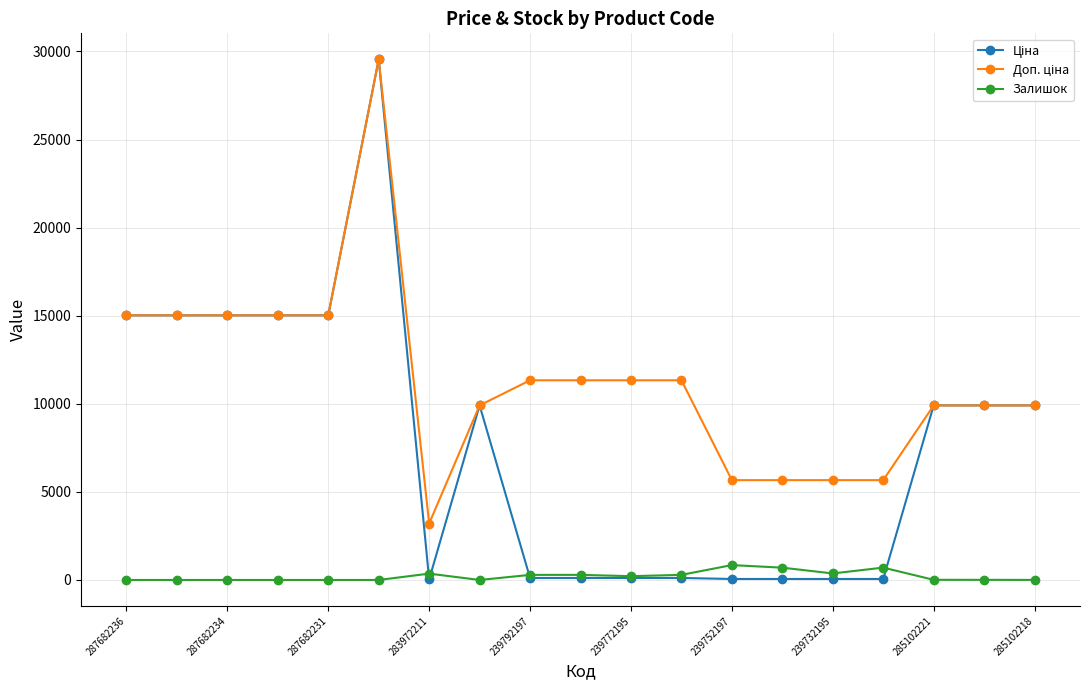

True or false: Залишок has more than 2 interior local peaks.

True